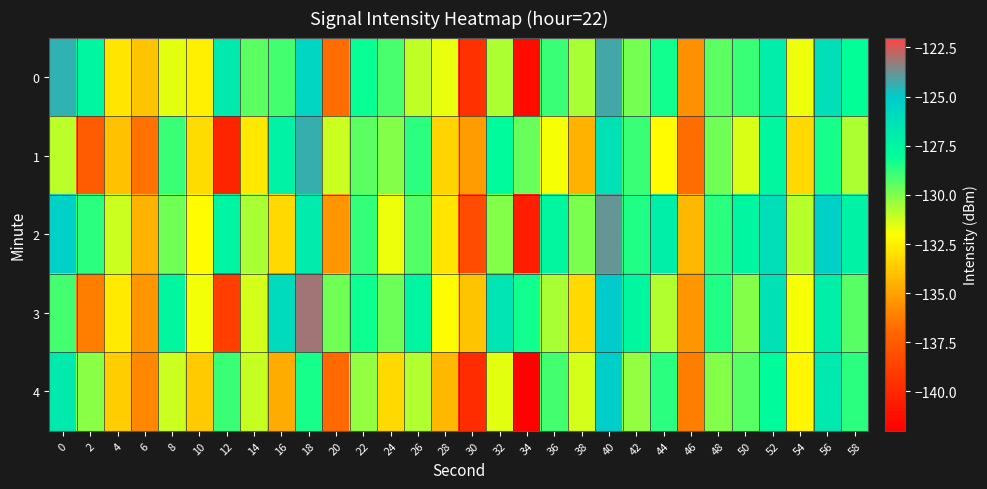

Count the number of categories in the chart.

30